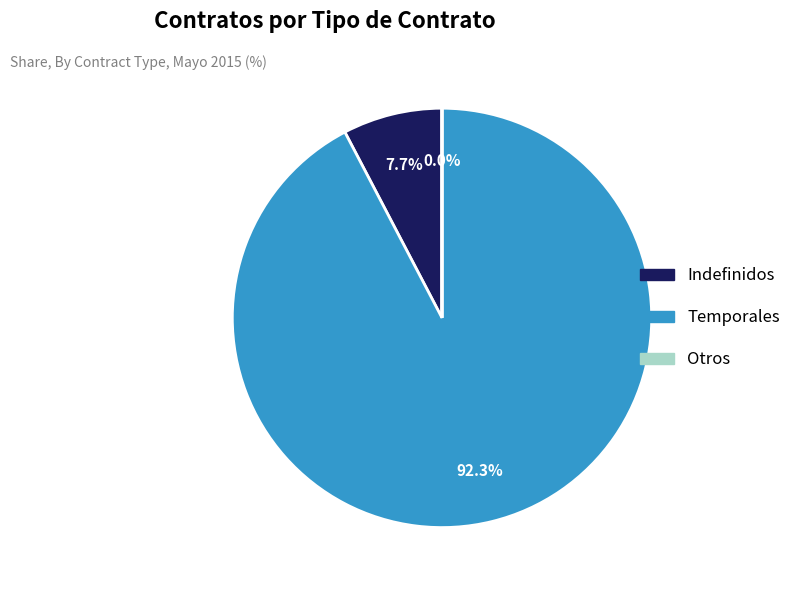

What percentage is NOT represented by Indefinidos?

92.3%